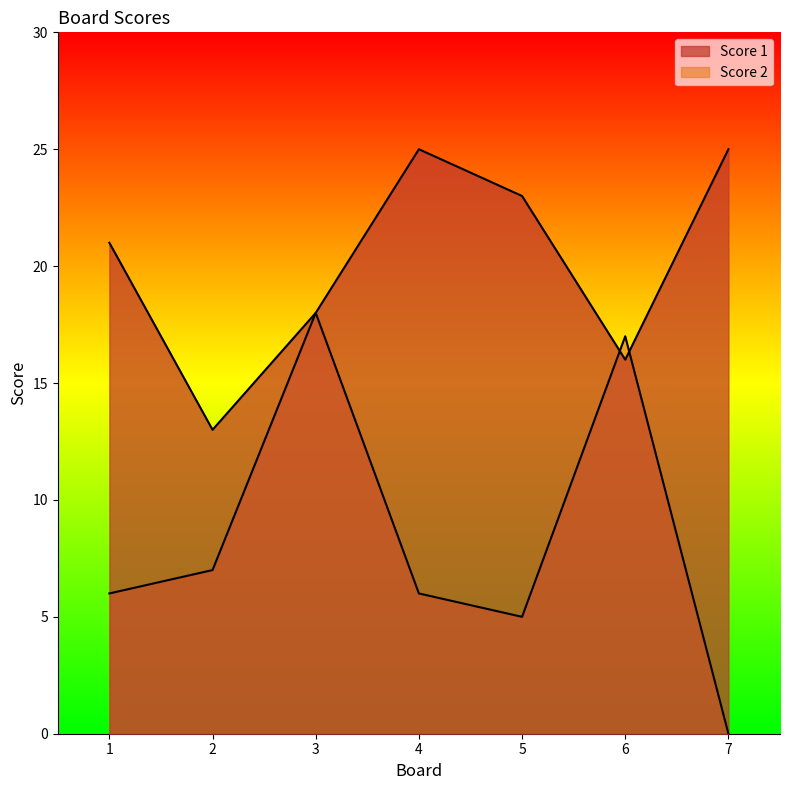

At 2, list the series in order from largest to smallest.

Score 1, Score 2